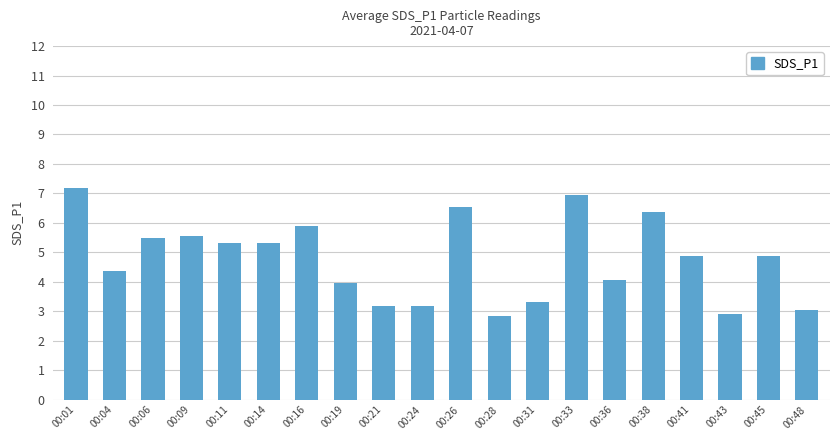

True or false: the data shows 9.2 at 00:06.

False